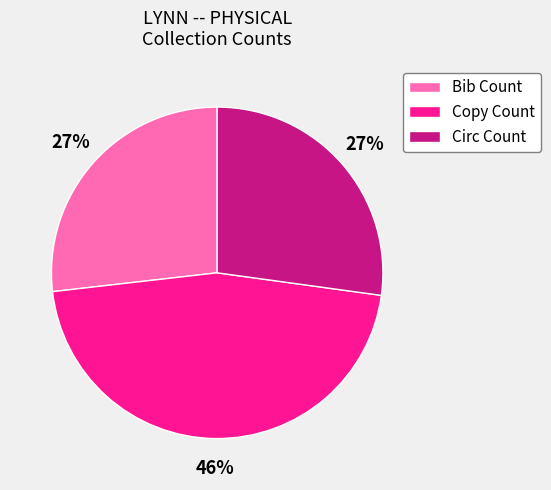

To the nearest percent, what percentage of the pie is Circ Count?

27%